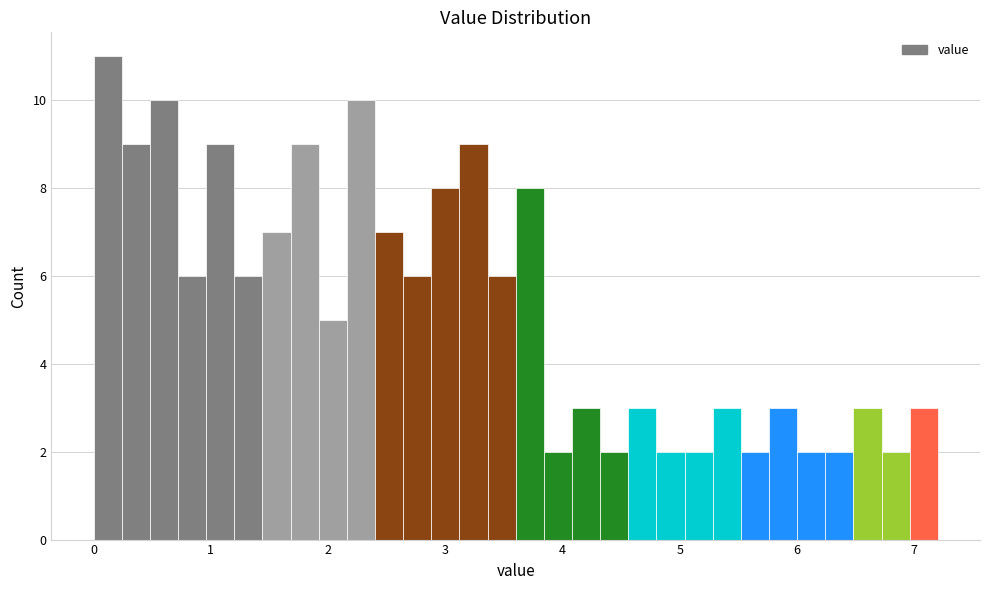

Around what value on the x-axis is the tallest bar? Give the approximate position of its centre, as read against the axis.

0.1